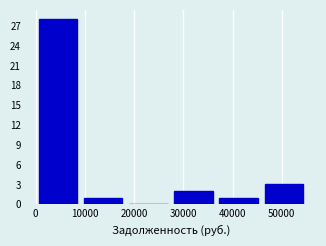

Reading left to right, transcribe this chart: for each bar, give the range it covers on the x-axis and its height. Neither the bar edges nor the heights are printed on the chart, so give them approximately, as read against the axes.

0 to 9000: 28
9000 to 18000: 1
18000 to 27000: 0
27000 to 37000: 2
37000 to 46000: 1
46000 to 55000: 3